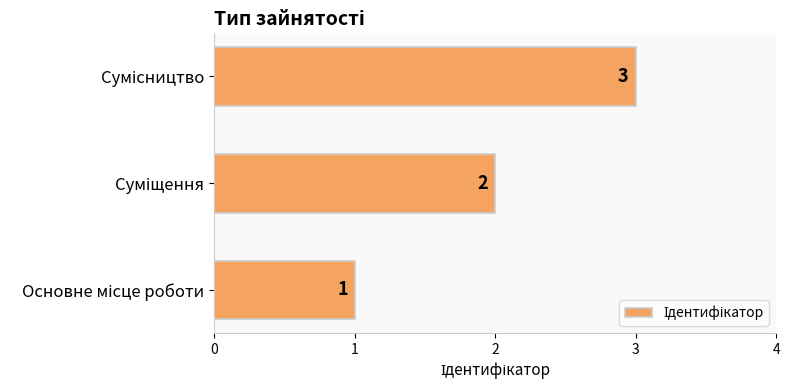

How many values are between 1 and 3?

3